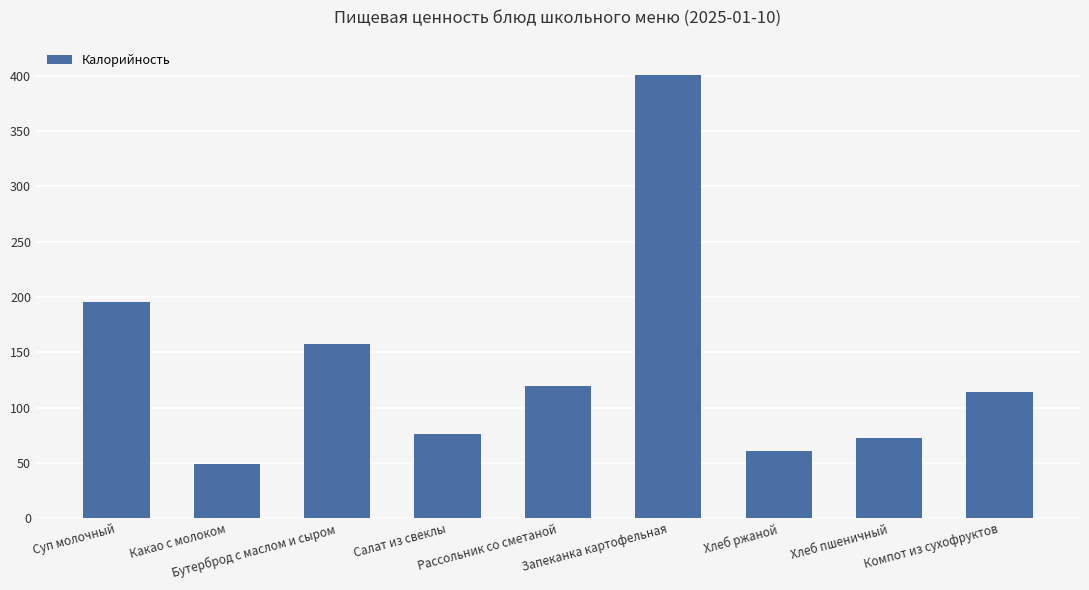

What is the minimum value shown in the chart?

48.6